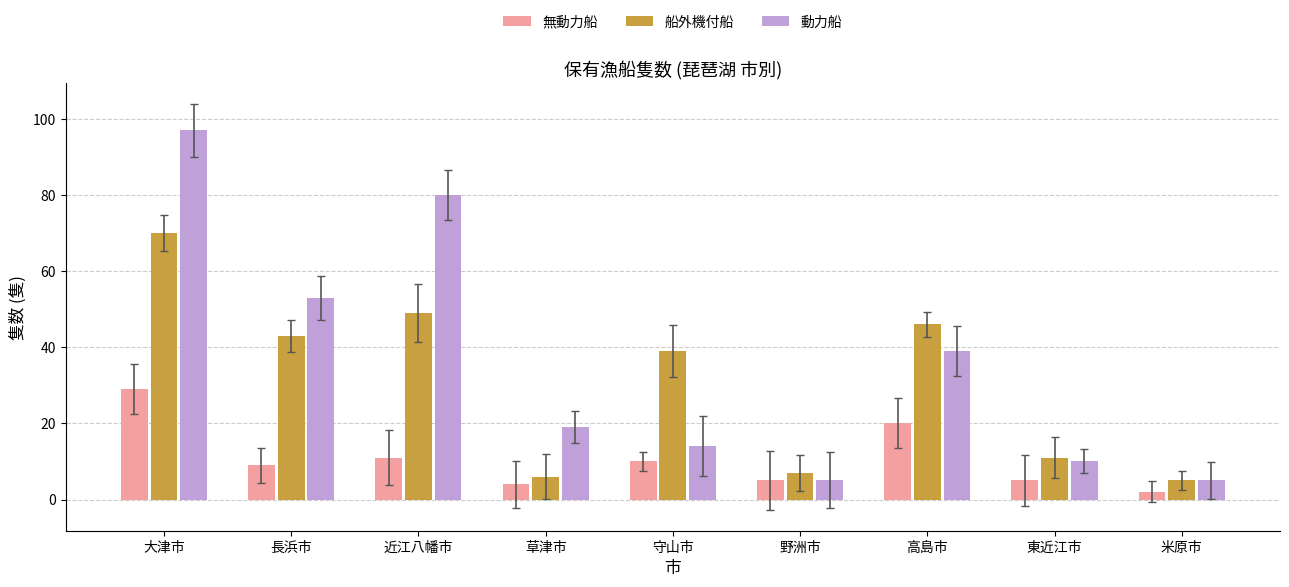

Is it true that 船外機付船 equals 21 at 近江八幡市?

False